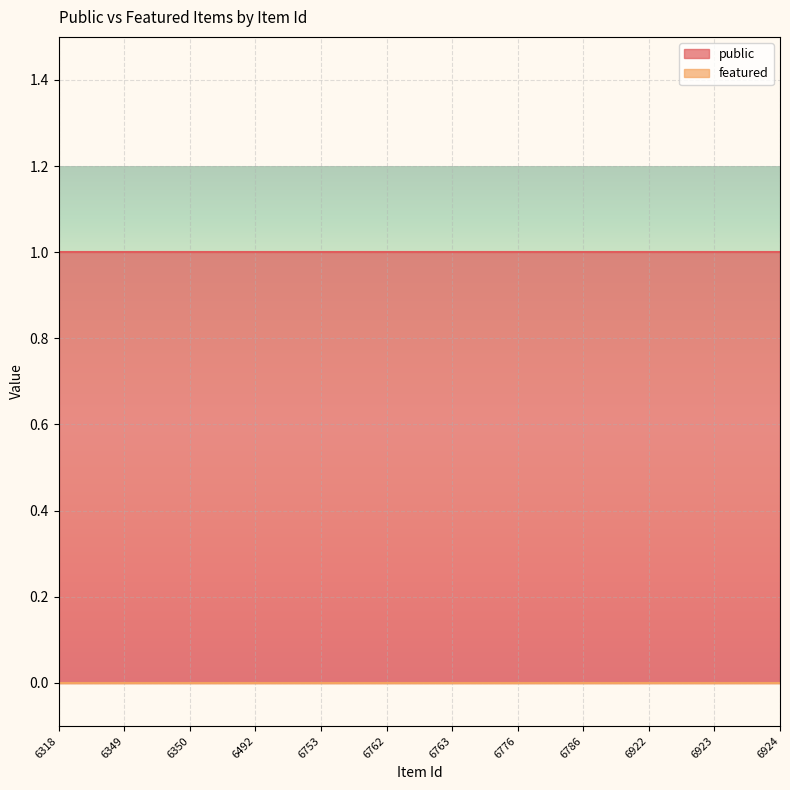

True or false: public has a value of 0 at 6318.

False